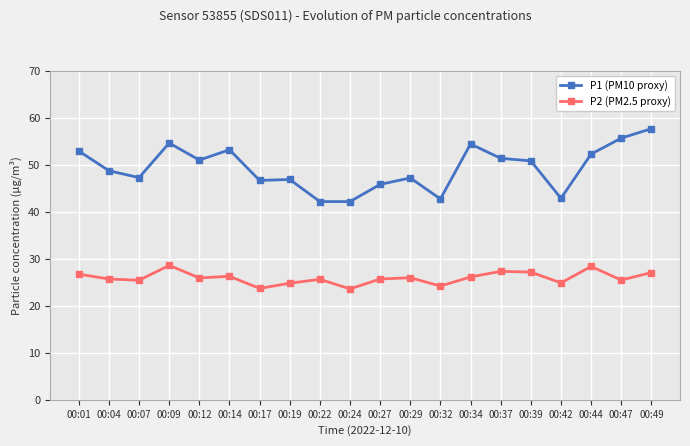

Which category has the highest value across all series?

00:49